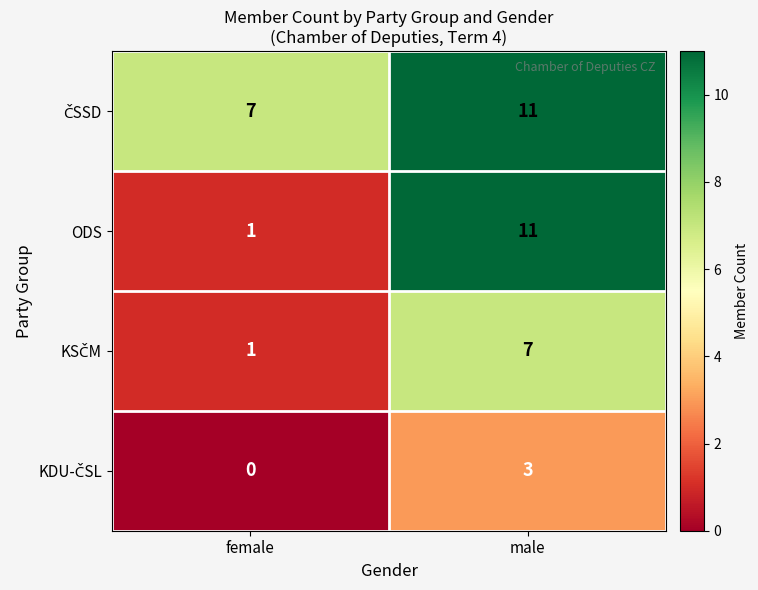

Count the number of data series in this chart.

4